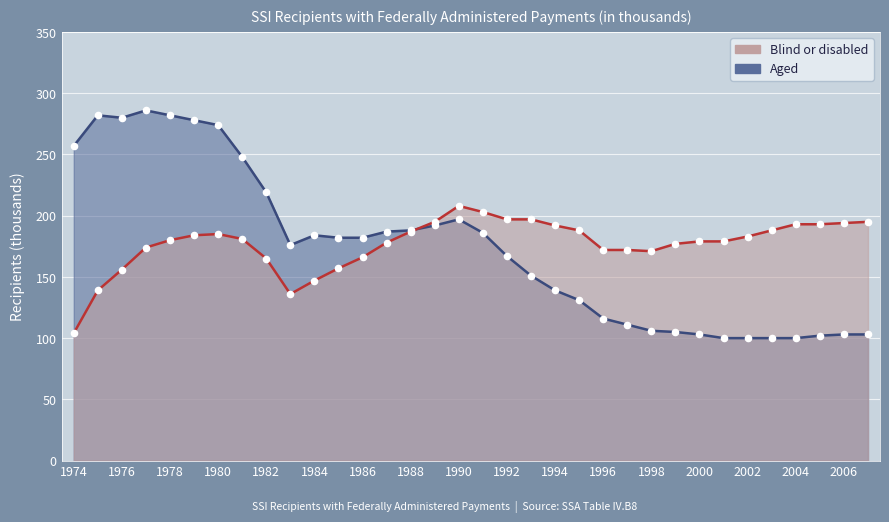

What is the total value across all series at 1994?

331